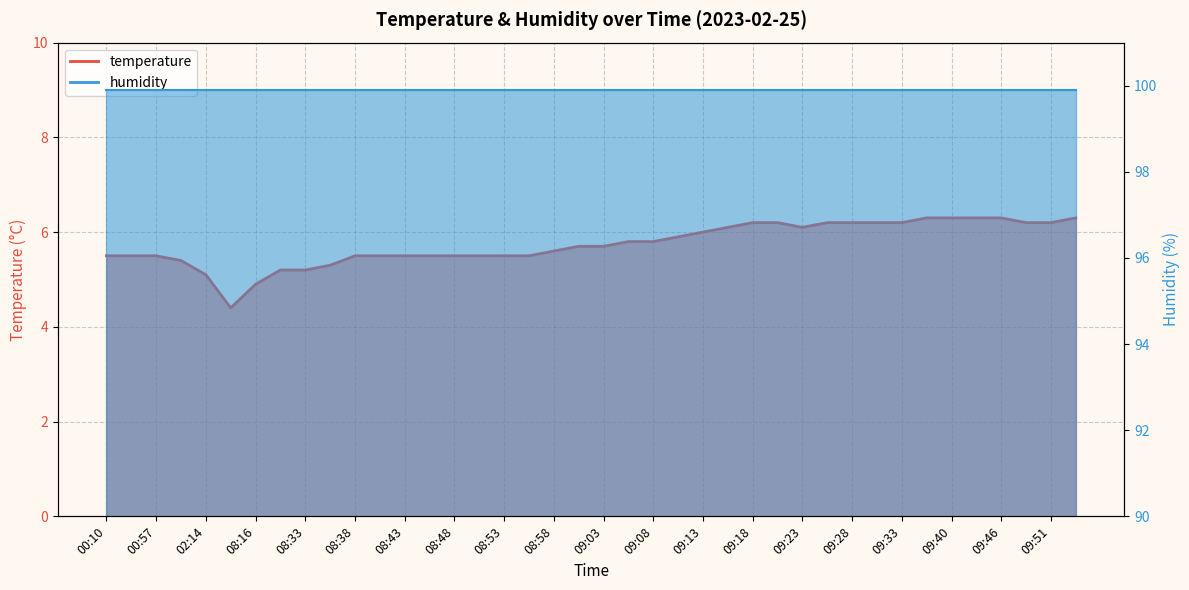

What is the difference between the maximum and second lowest values?

1.4